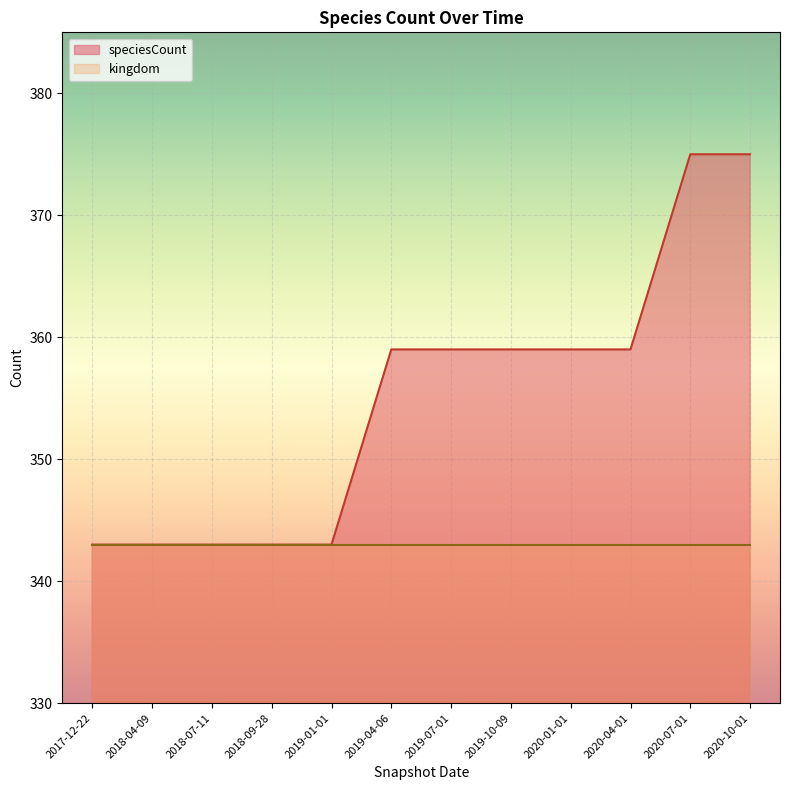

Count the speciesCount values in the range 343 to 359.

10